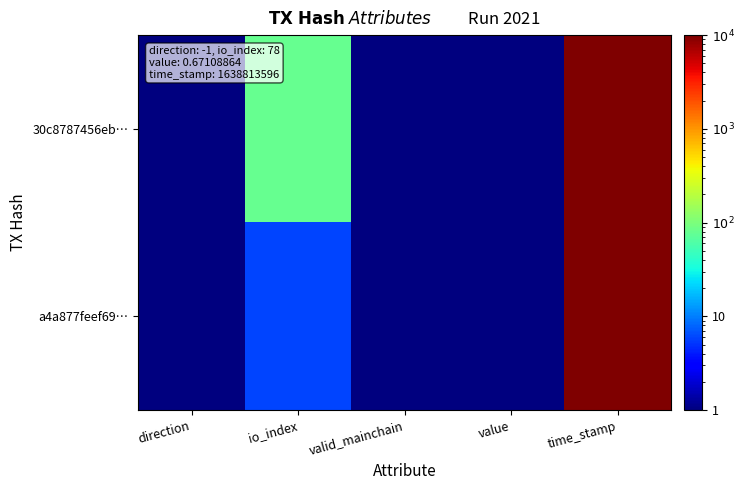

How many series are shown in this chart?

2